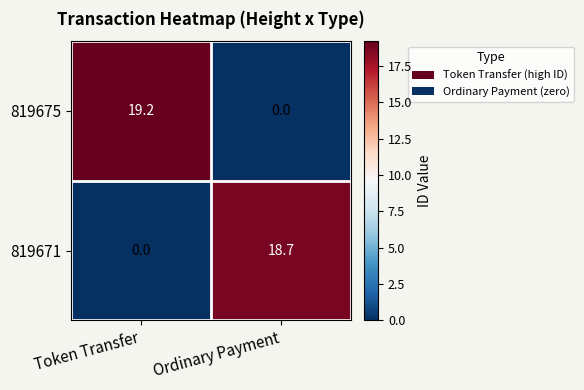

At Ordinary Payment, list the series in order from largest to smallest.

819671, 819675